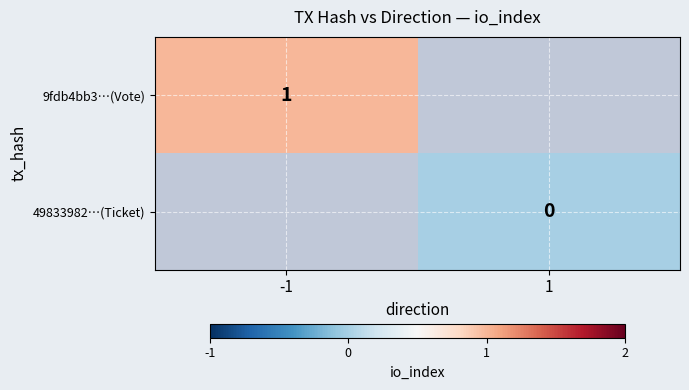

True or false: 9fdb4bb3…(Vote) has a value of 1 at -1.

True